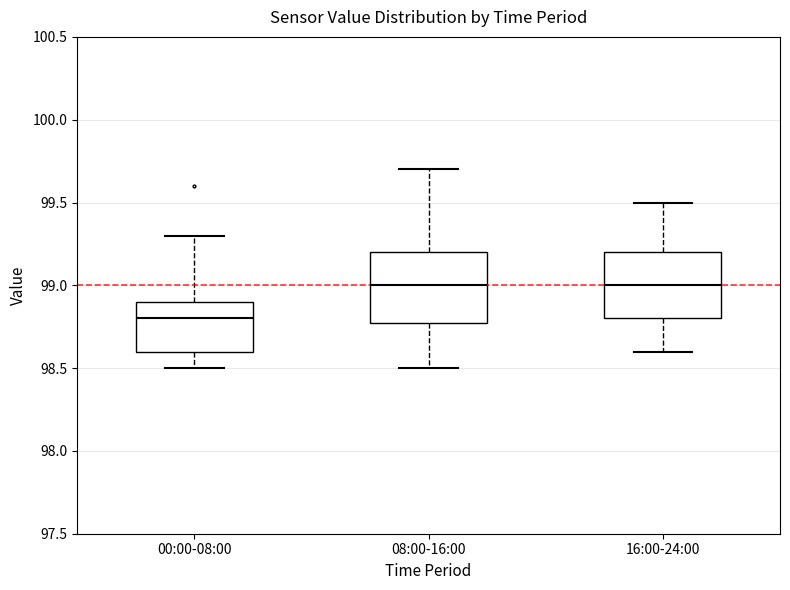

Where does the upper whisker of the box for 16:00-24:00 end on the y-axis? The values are not printed on the chart, so give them approximately, as read against the axis.

99.5